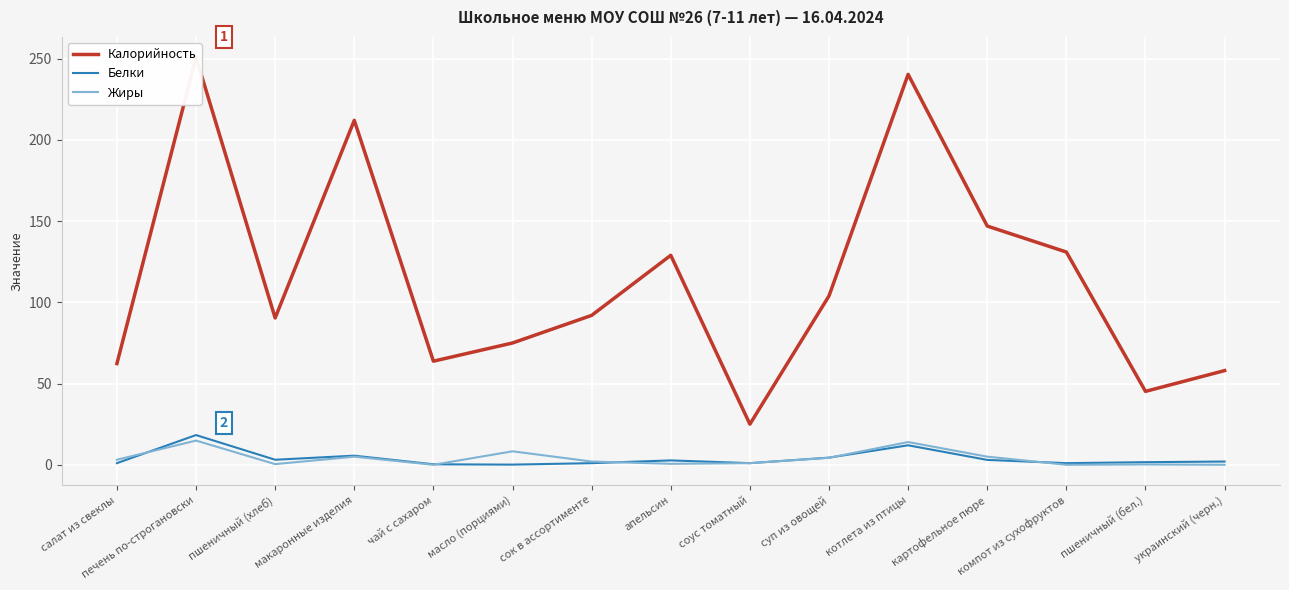

What is the label of the 3rd point from the left?

пшеничный (хлеб)